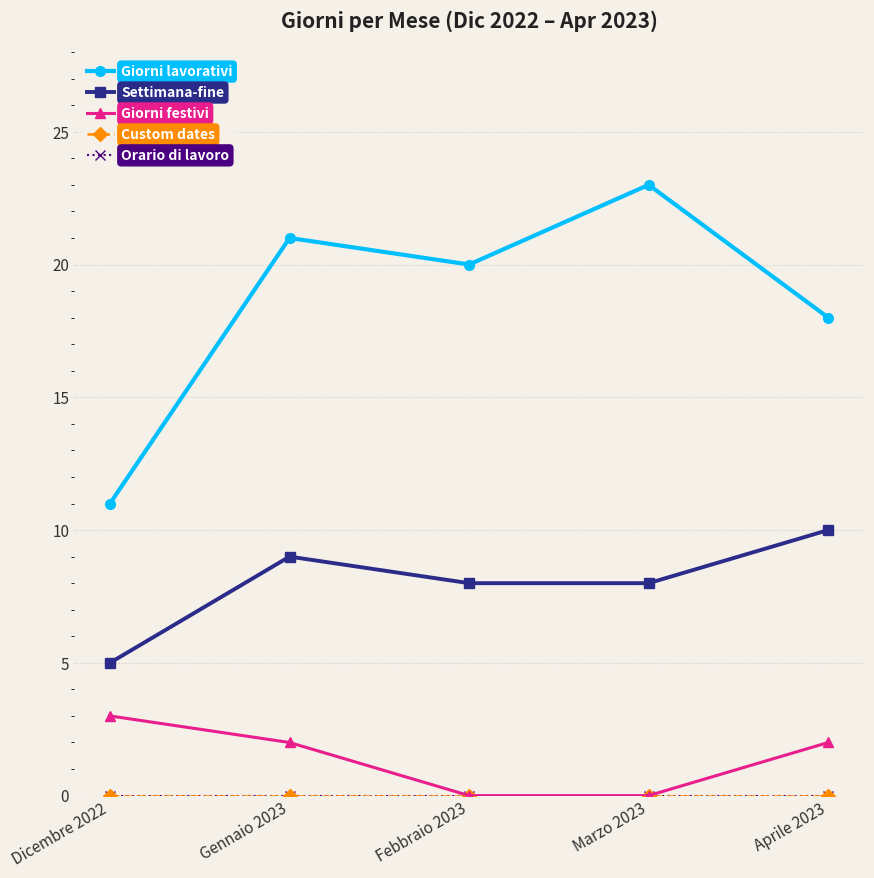

What is the difference between the Giorni lavorativi values at Dicembre 2022 and Marzo 2023?

12